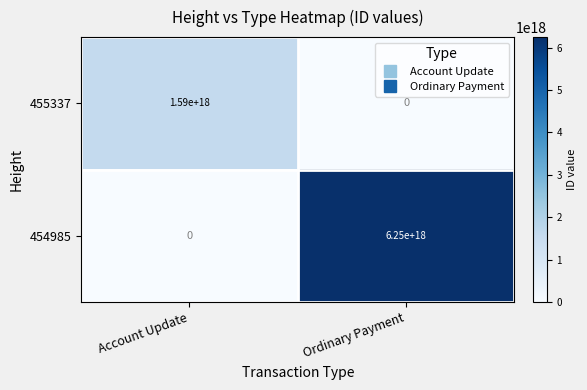

Between Account Update and Ordinary Payment, which series saw the biggest shift?

454985